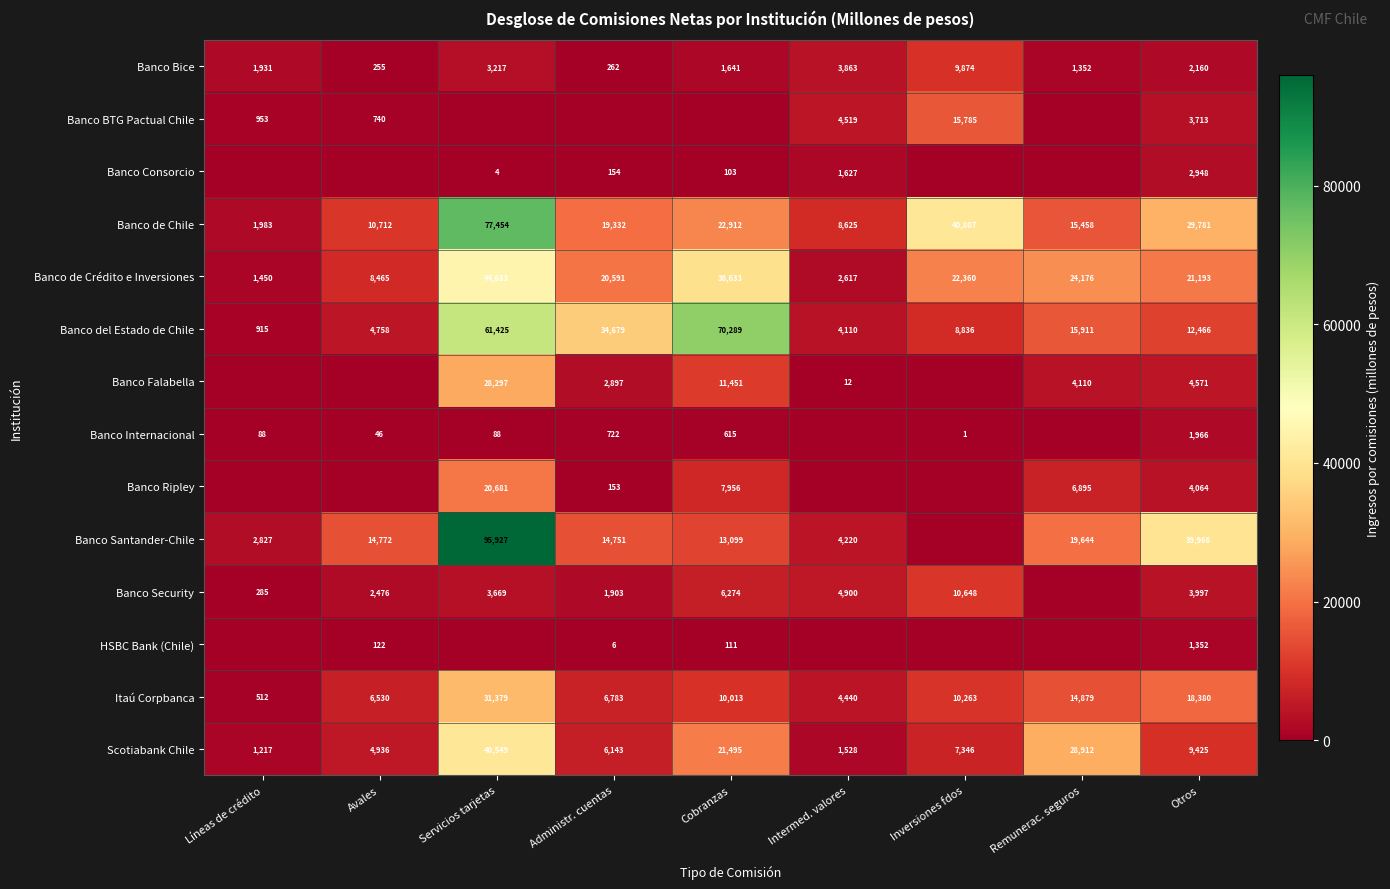

How many data points does each series have?

9